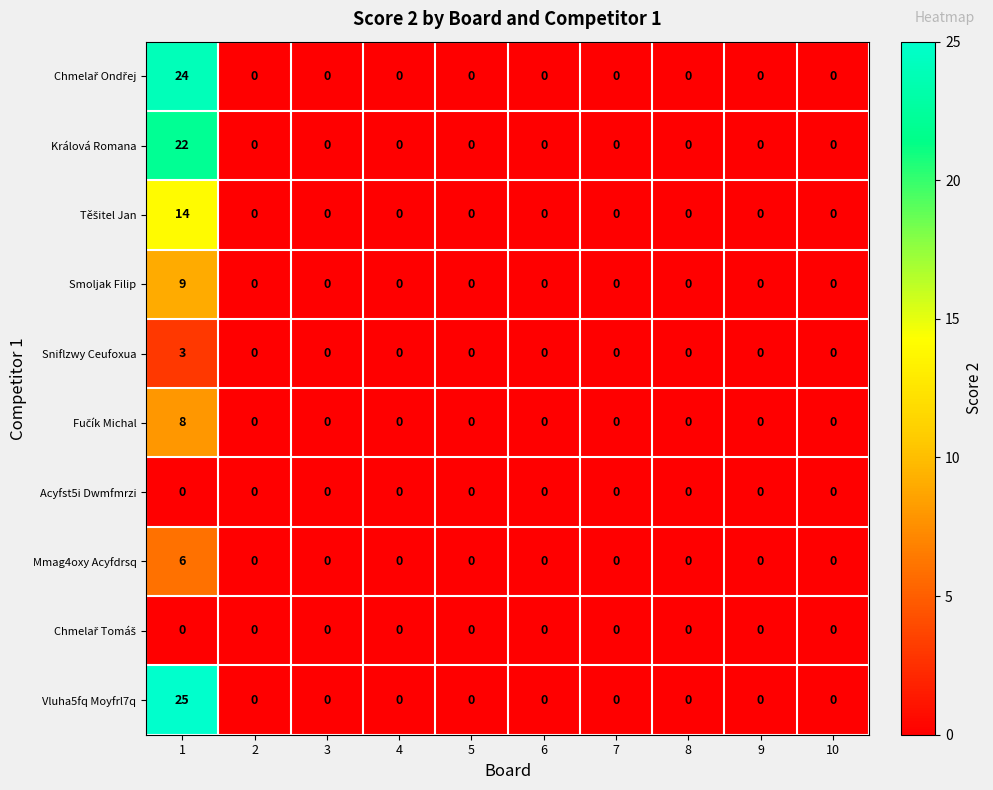

At which category does the chart reach its peak across all series?

1